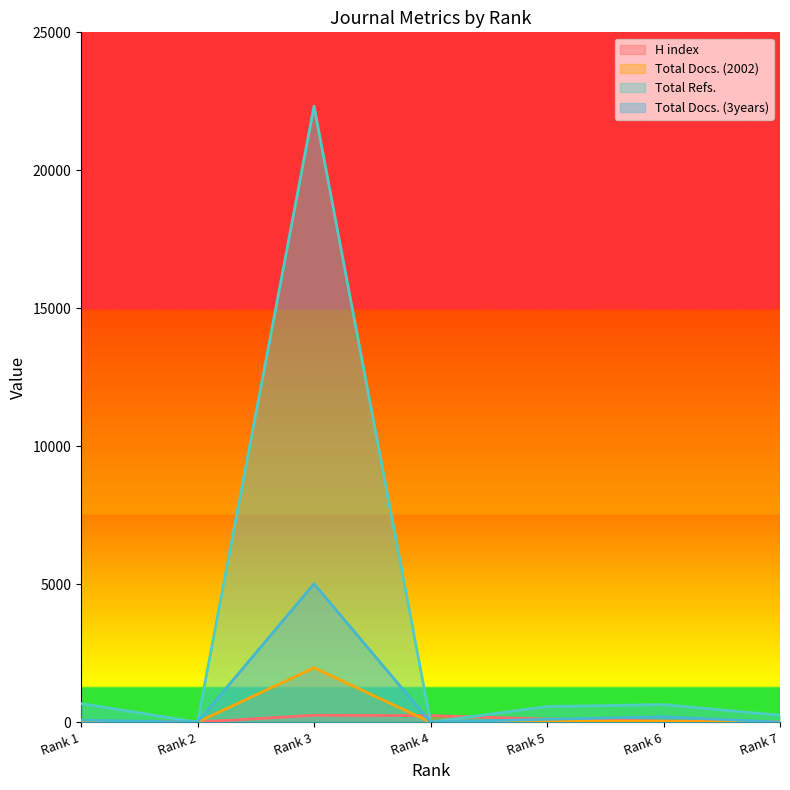

The value of Total Docs. (3years) at Rank 3 is 1071. True or false?

False